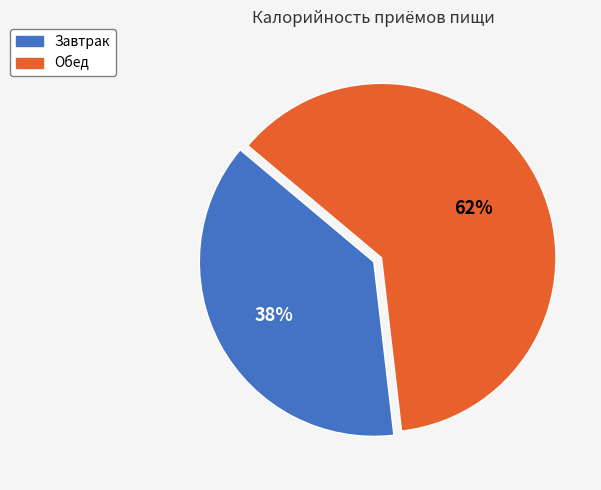

To the nearest percent, what portion does Обед represent?

62%